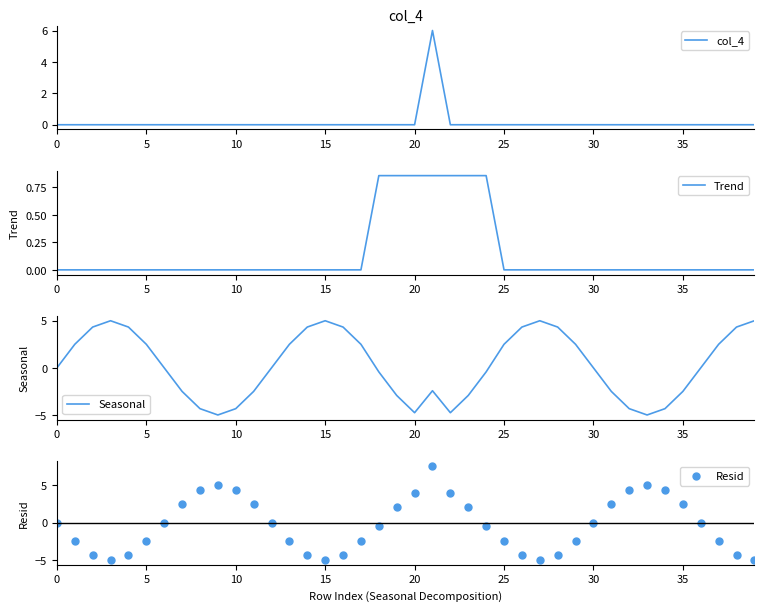

Which series reaches the minimum Y coordinate?

Seasonal